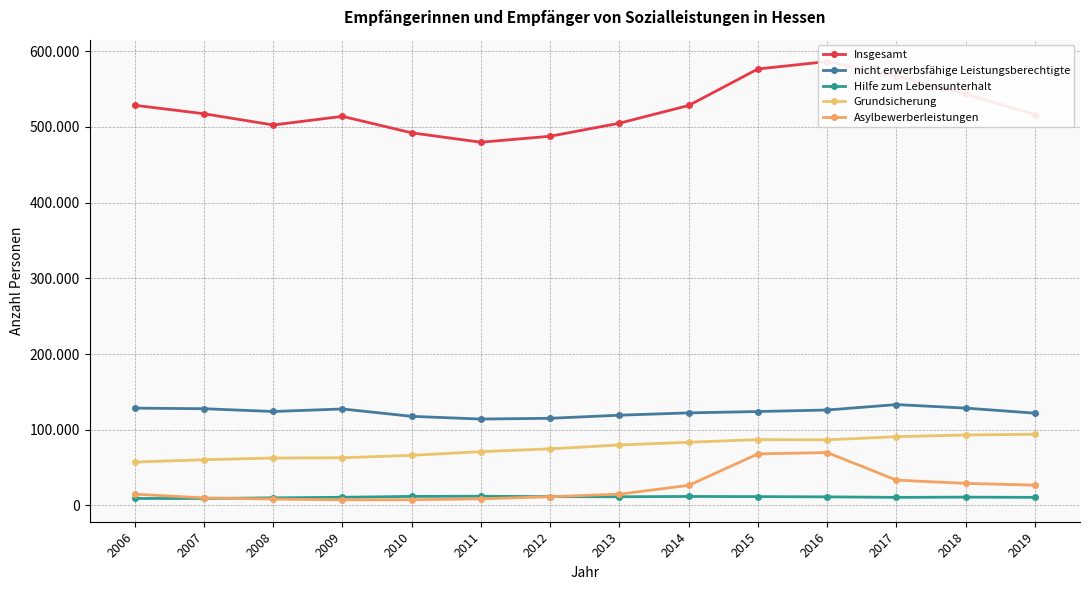

What is the greatest value displayed?

586177